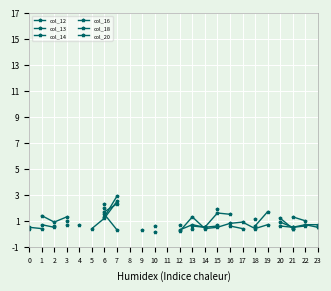

How many data points in col_16 are less than 1?

4